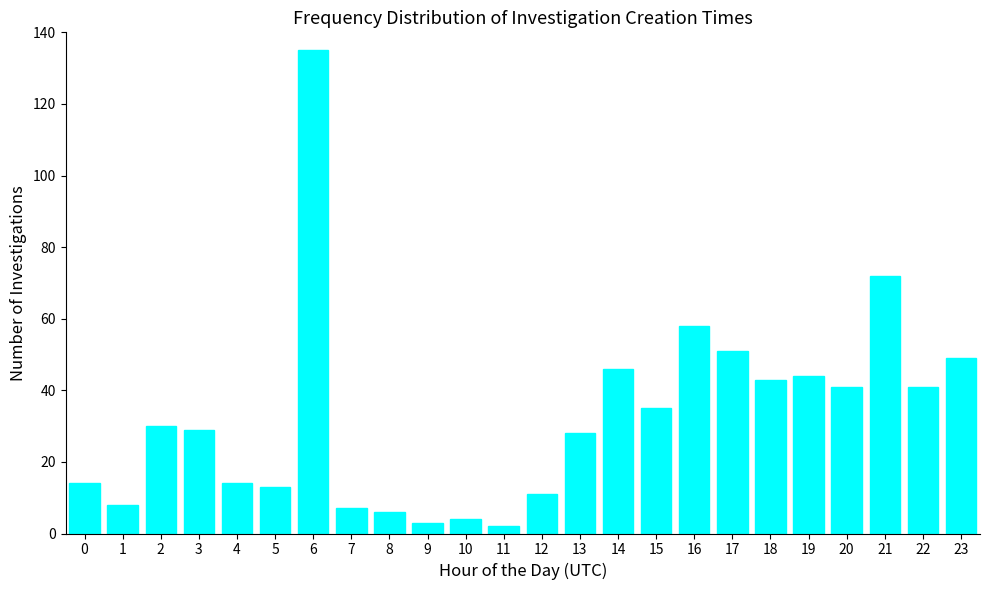

Reading right to left, transcribe all the data shown in this chart.

23=49	22=41	21=72	20=41	19=44	18=43	17=51	16=58	15=35	14=46	13=28	12=11	11=2	10=4	9=3	8=6	7=7	6=135	5=13	4=14	3=29	2=30	1=8	0=14